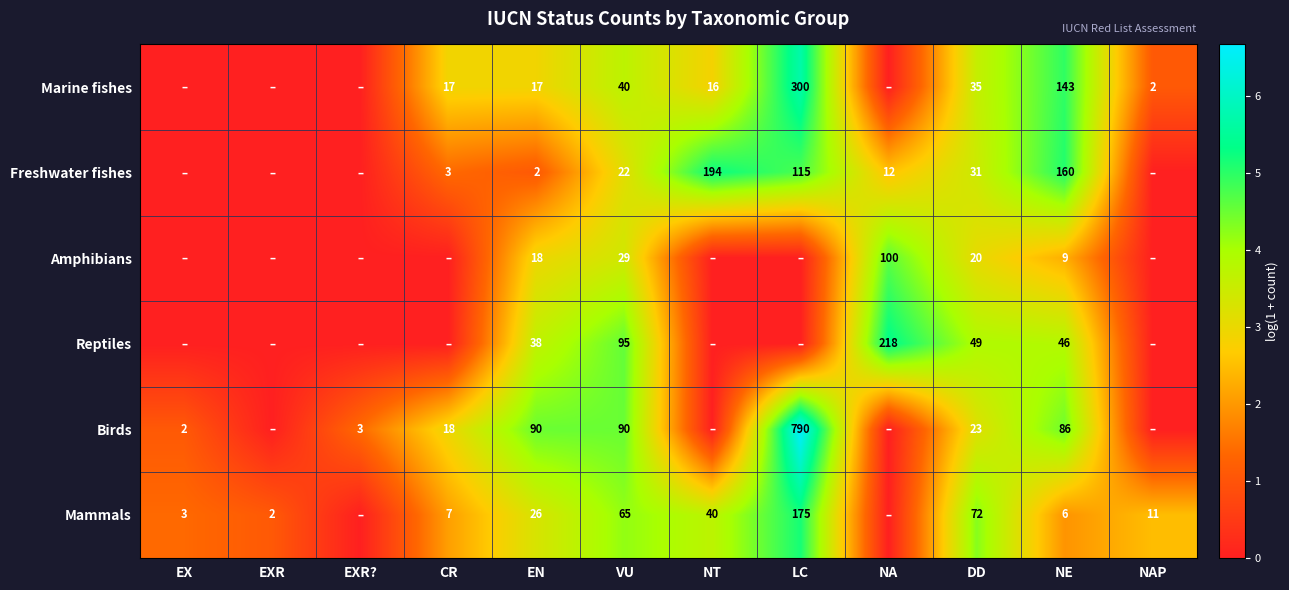

At EN, list the series in order from smallest to largest.

Freshwater fishes, Marine fishes, Amphibians, Mammals, Reptiles, Birds